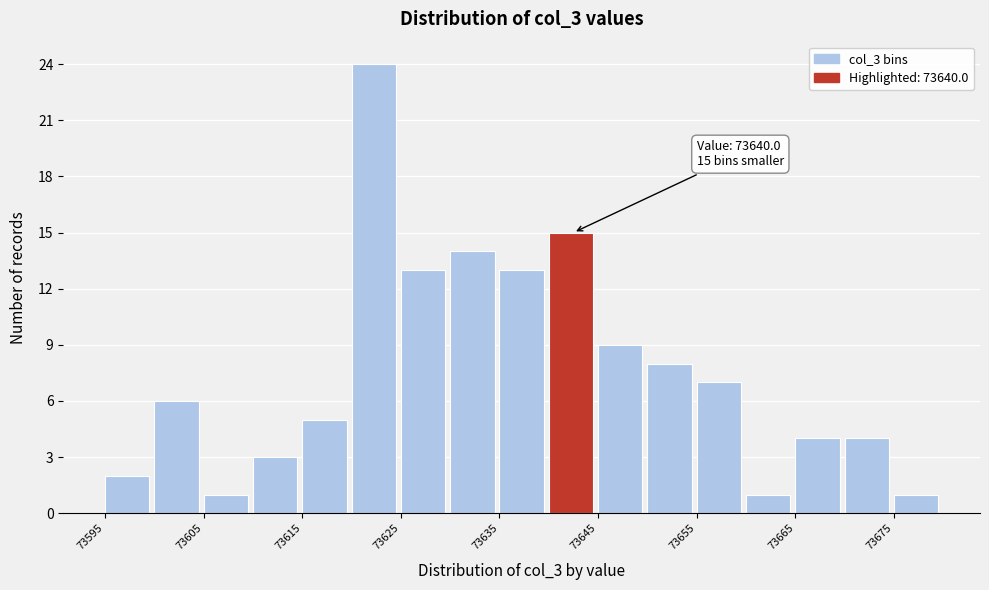

Which range on the x-axis has the tallest bar?

73620 to 73625